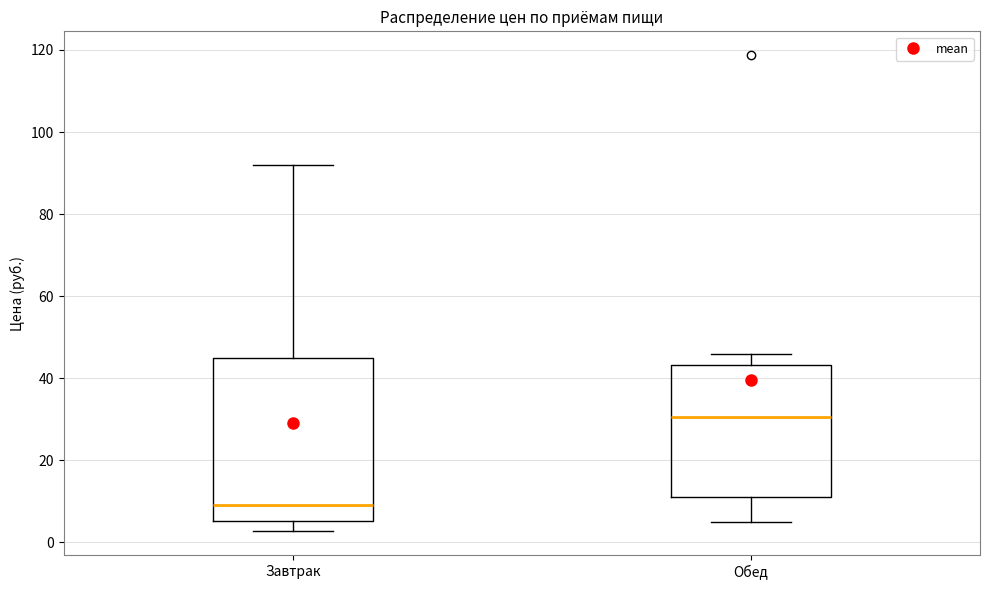

Where does the upper whisker of the box for Обед end on the y-axis? The values are not printed on the chart, so give them approximately, as read against the axis.

46